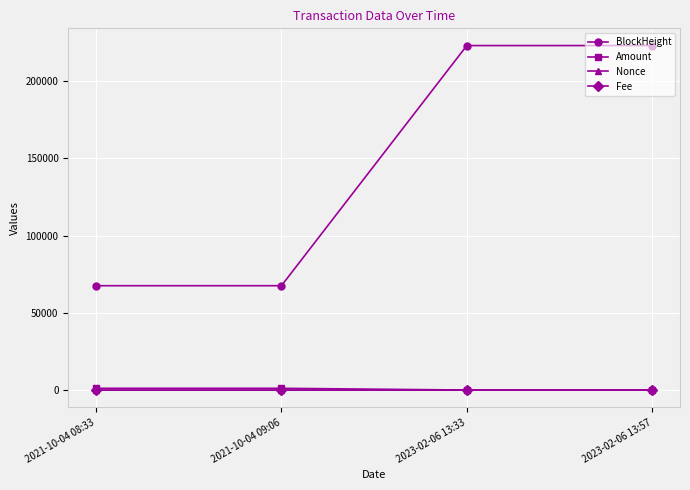

What is the maximum value shown in the chart?

222923.0